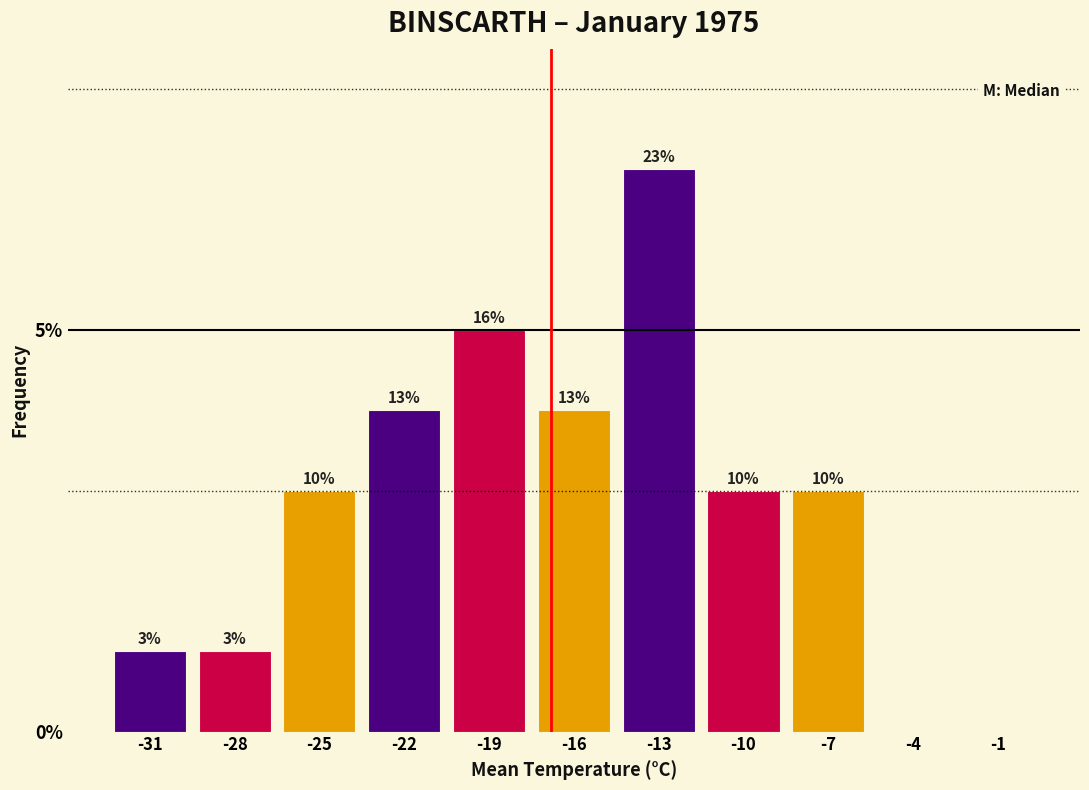

Are the bars horizontal?

No